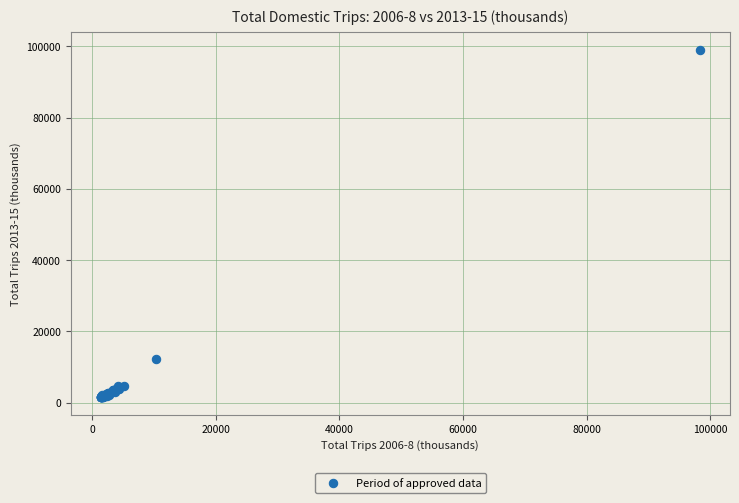

What Y value in the scatter plot is closest to 50287?

12206